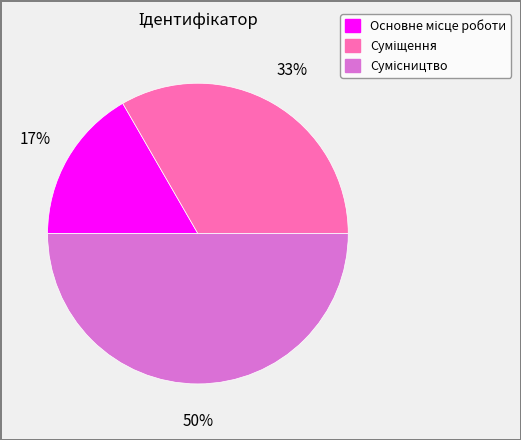

To the nearest percent, what is the average slice percentage?

33%